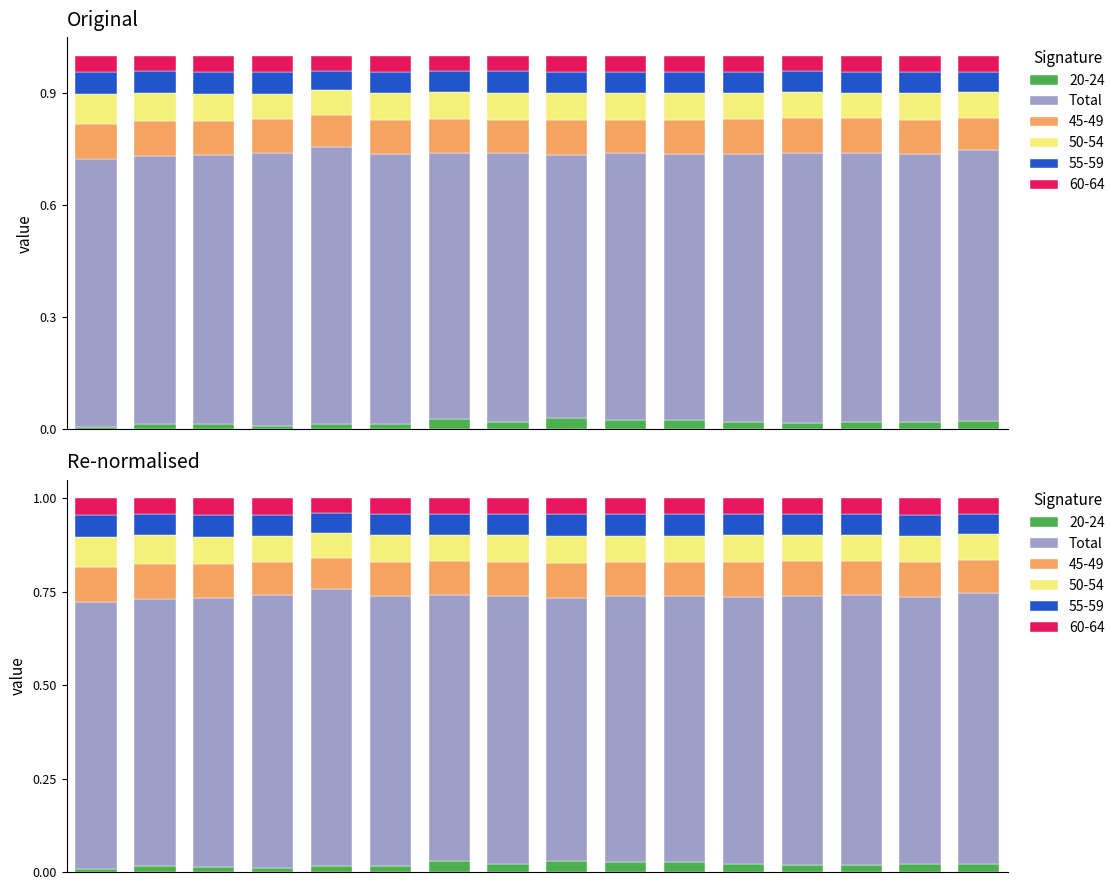

List the labels in order of value, smallest first.

8, 10, 9, 6, 11, 1, 0, 14, 7, 2, 12, 13, 5, 15, 3, 4